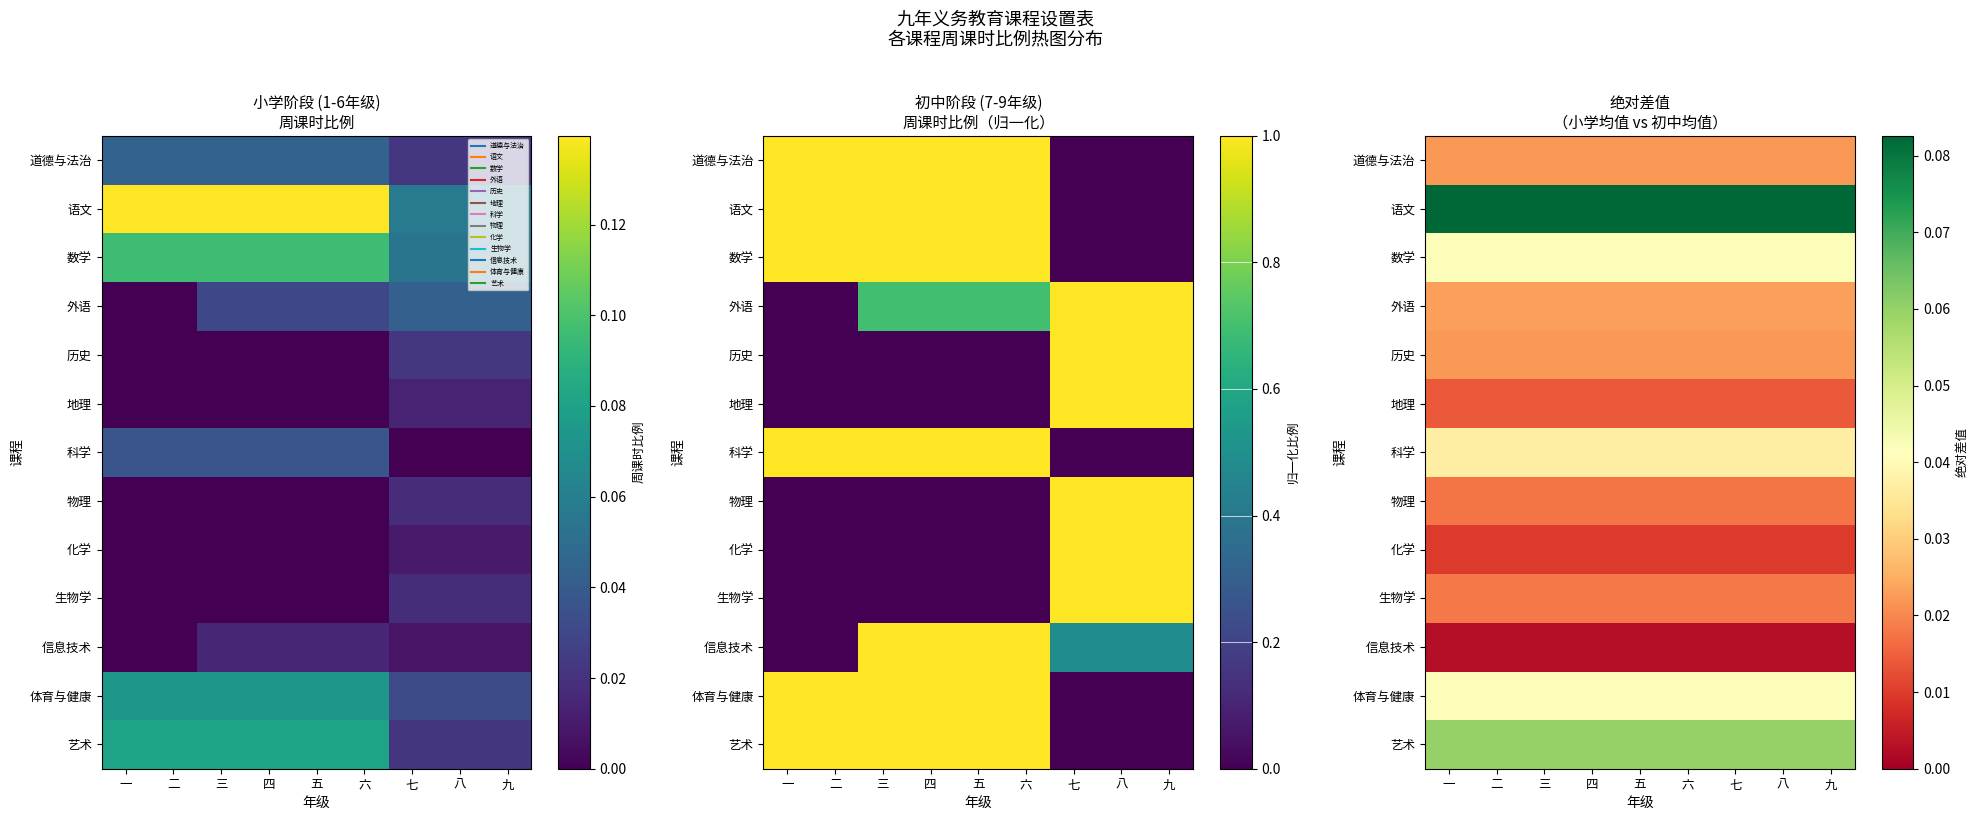

Is the value of 生物学 at 七 greater than the value of 艺术 at 二?

No